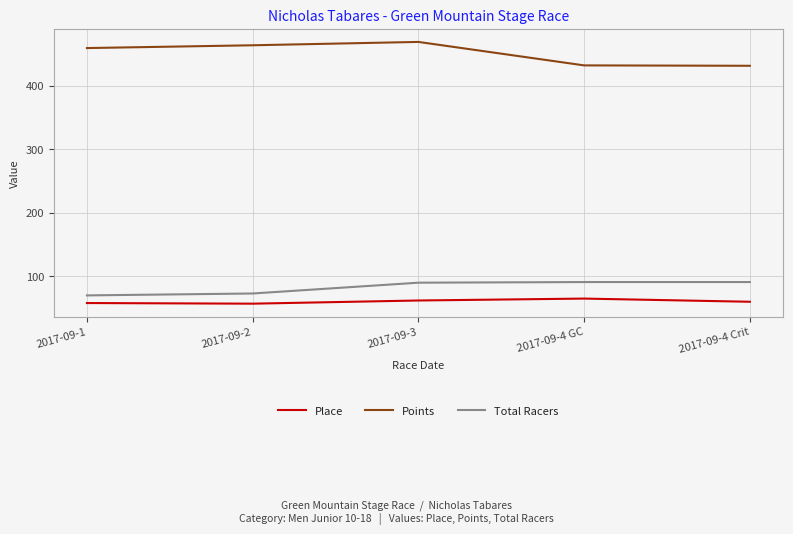

List the series in order of their peak value, highest first.

Points, Total Racers, Place